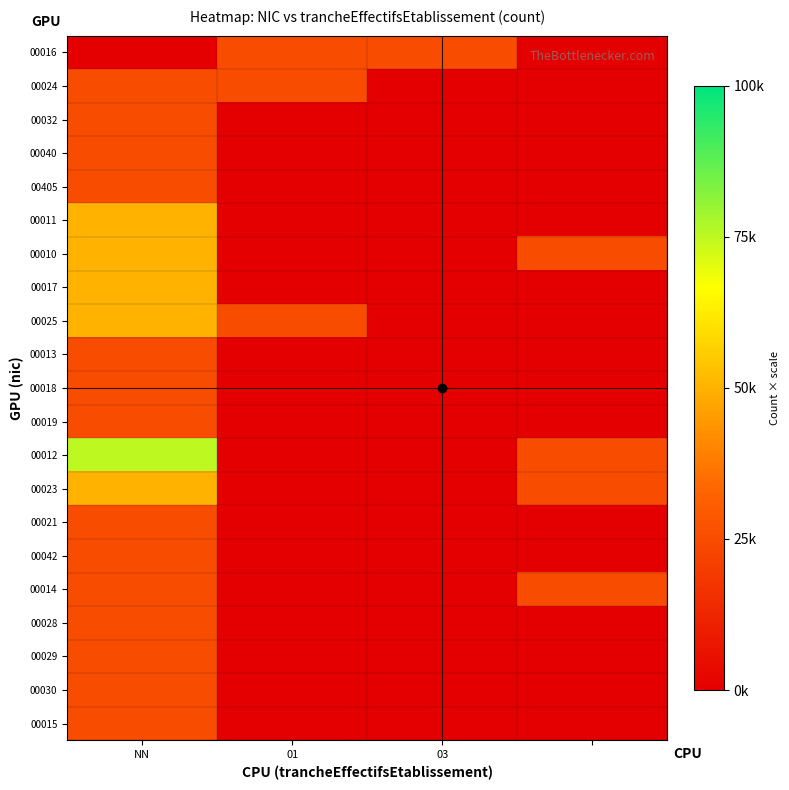

Reading right to left, list all the values displayed in this chart.

00016: 0	25000	25000	0
00024: 0	0	25000	25000
00032: 0	0	0	25000
00040: 0	0	0	25000
00405: 0	0	0	25000
00011: 0	0	0	50000
00010: 25000	0	0	50000
00017: 0	0	0	50000
00025: 0	0	25000	50000
00013: 0	0	0	25000
00018: 0	0	0	25000
00019: 0	0	0	25000
00012: 25000	0	0	75000
00023: 25000	0	0	50000
00021: 0	0	0	25000
00042: 0	0	0	25000
00014: 25000	0	0	25000
00028: 0	0	0	25000
00029: 0	0	0	25000
00030: 0	0	0	25000
00015: 0	0	0	25000